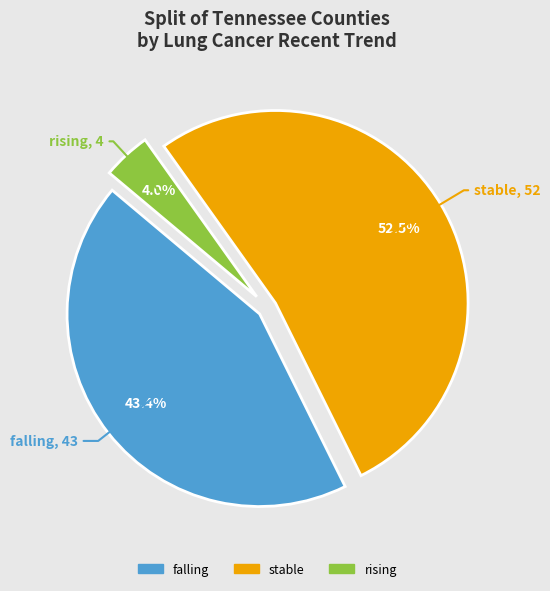

Count the number of slices in the pie.

3